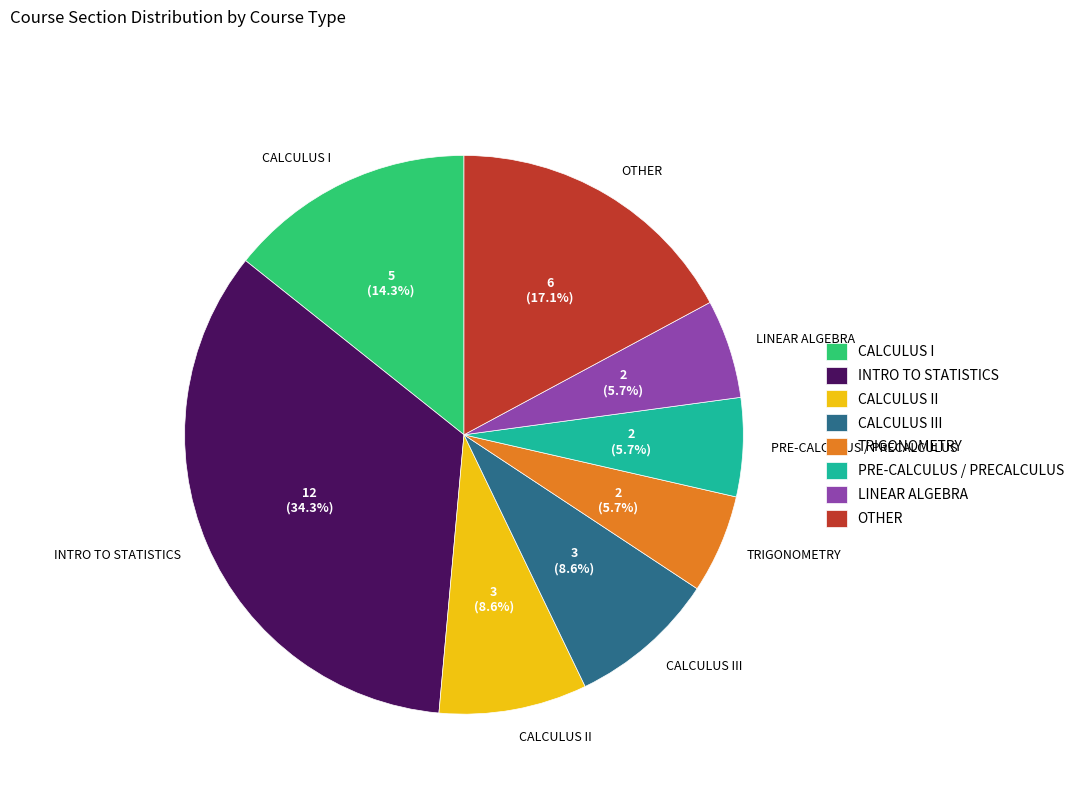

Does any single category account for the majority?

No